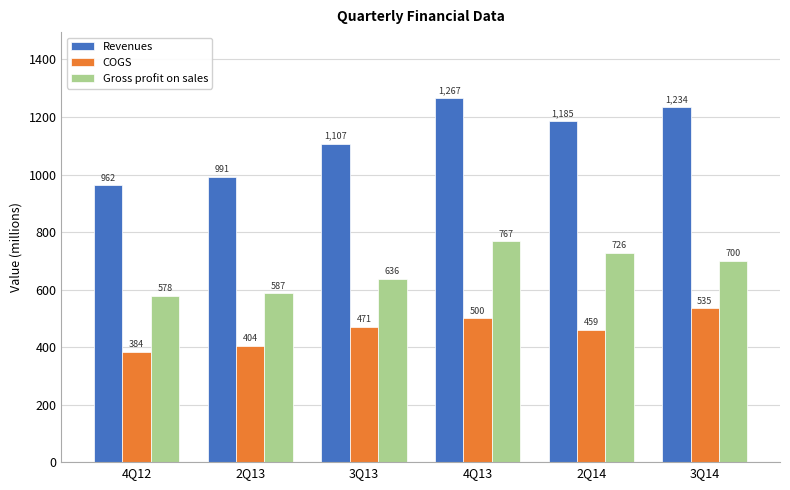

Between 4Q13 and 2Q14, which series saw the biggest shift?

Revenues